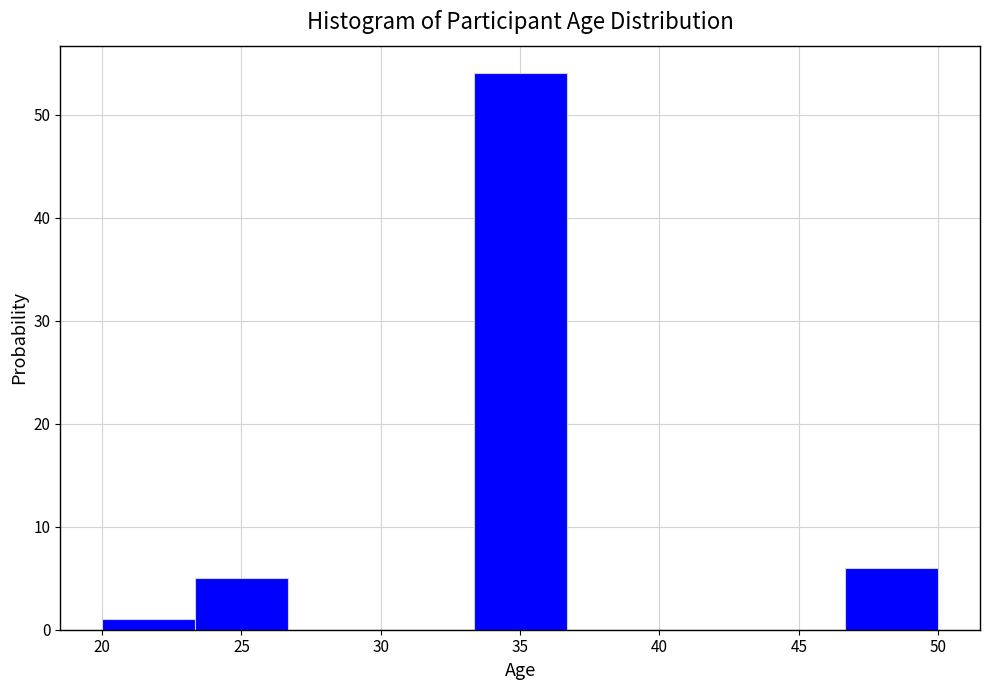

Reading left to right, transcribe this chart: for each bar, give the range it covers on the x-axis and its height. Neither the bar edges nor the heights are printed on the chart, so give them approximately, as read against the axes.

20.0 to 23.5: 1
23.5 to 26.5: 5
26.5 to 30.0: 0
30.0 to 33.5: 0
33.5 to 36.5: 54
36.5 to 40.0: 0
40.0 to 43.5: 0
43.5 to 46.5: 0
46.5 to 50.0: 6